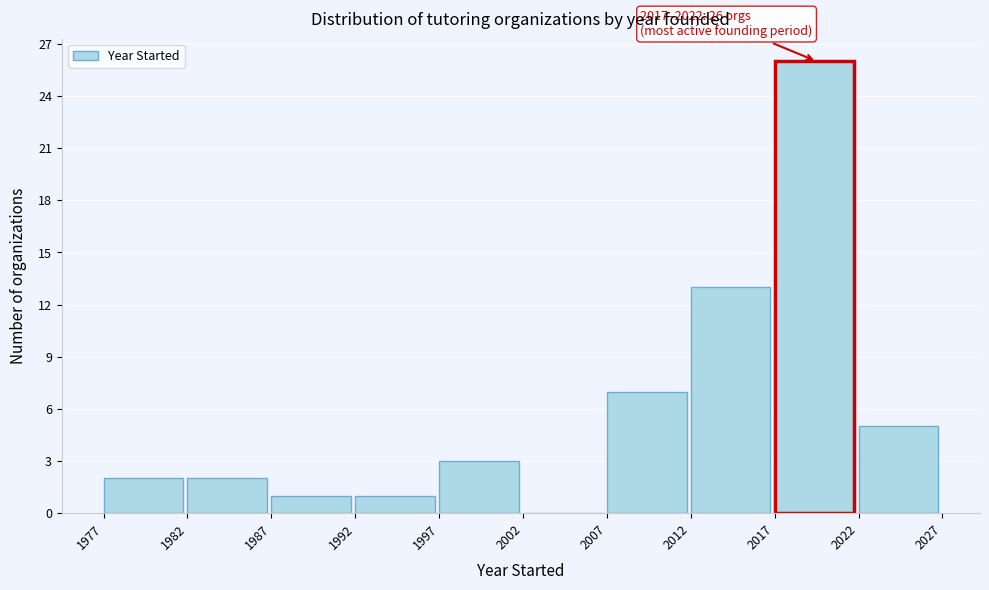

Which range on the x-axis has the tallest bar?

2017 to 2022